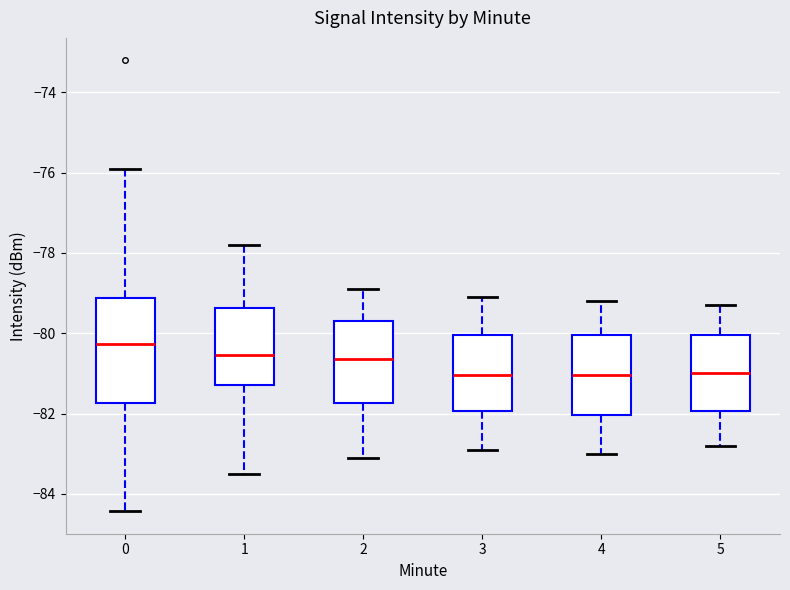

Reading left to right, transcribe this box plot: for each box, give where its median line is, the range the box spans, and where its two whiskers end, as read against the y-axis. The values are not printed on the chart, so give them approximately, as read against the axis.

0: median -80.2, box -81.8 to -79.2, whiskers -84.4 to -76.0
1: median -80.6, box -81.2 to -79.4, whiskers -83.4 to -77.8
2: median -80.6, box -81.8 to -79.6, whiskers -83.0 to -78.8
3: median -81.0, box -82.0 to -80.0, whiskers -82.8 to -79.0
4: median -81.0, box -82.0 to -80.0, whiskers -83.0 to -79.2
5: median -81.0, box -82.0 to -80.0, whiskers -82.8 to -79.2